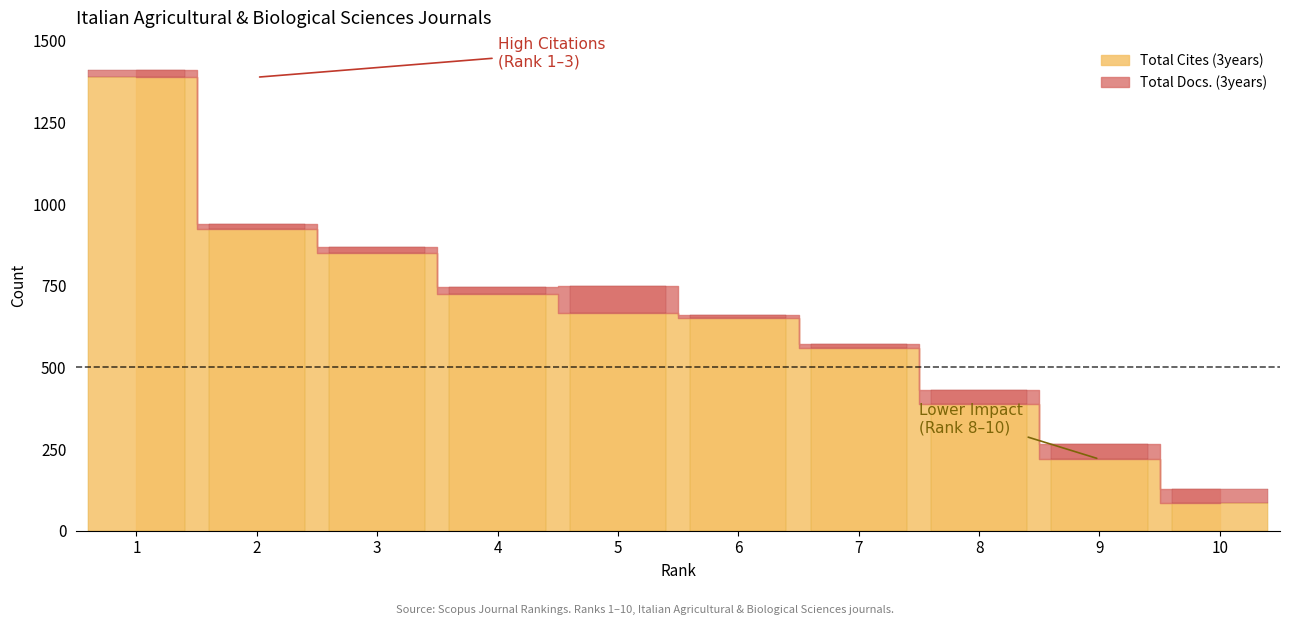

Which category has the highest value across all series?

1